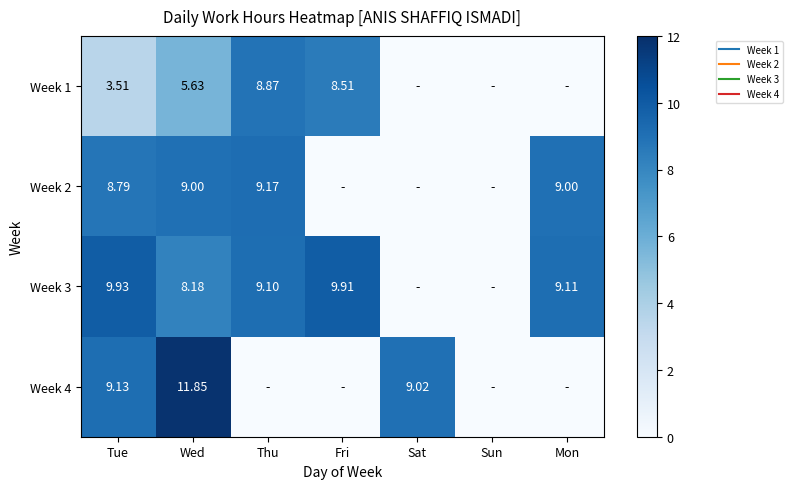

List the series in order of their overall mean, highest first.

Week 3, Week 2, Week 4, Week 1